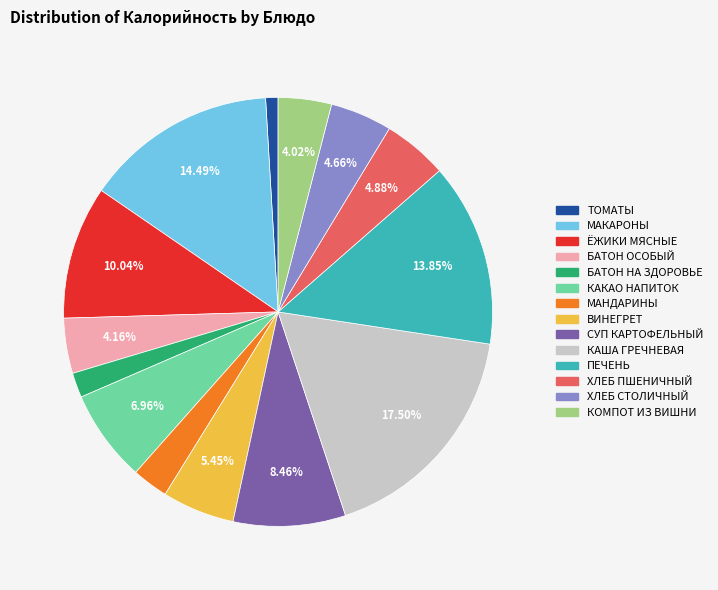

What percentage is the ХЛЕБ ПШЕНИЧНЫЙ slice, to the nearest percent?

5%